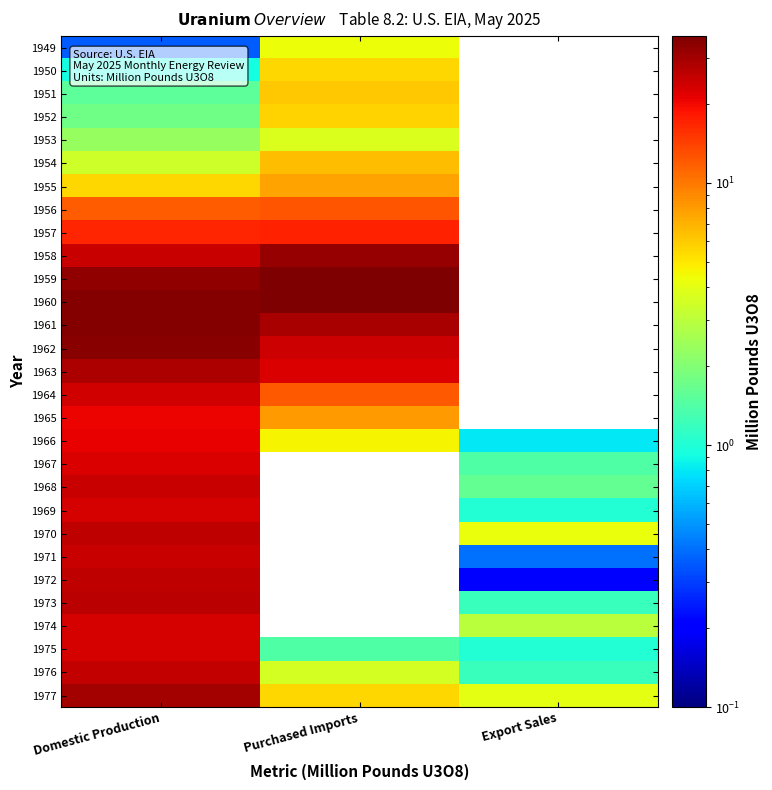

At how many categories does at least one series exceed 0?

3